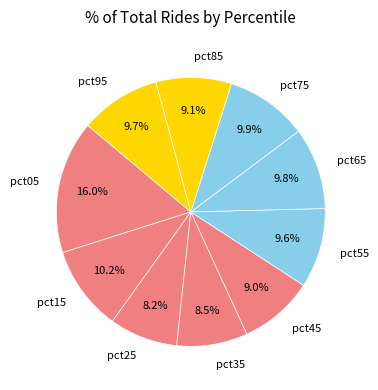

To the nearest percent, what is the average slice percentage?

10%